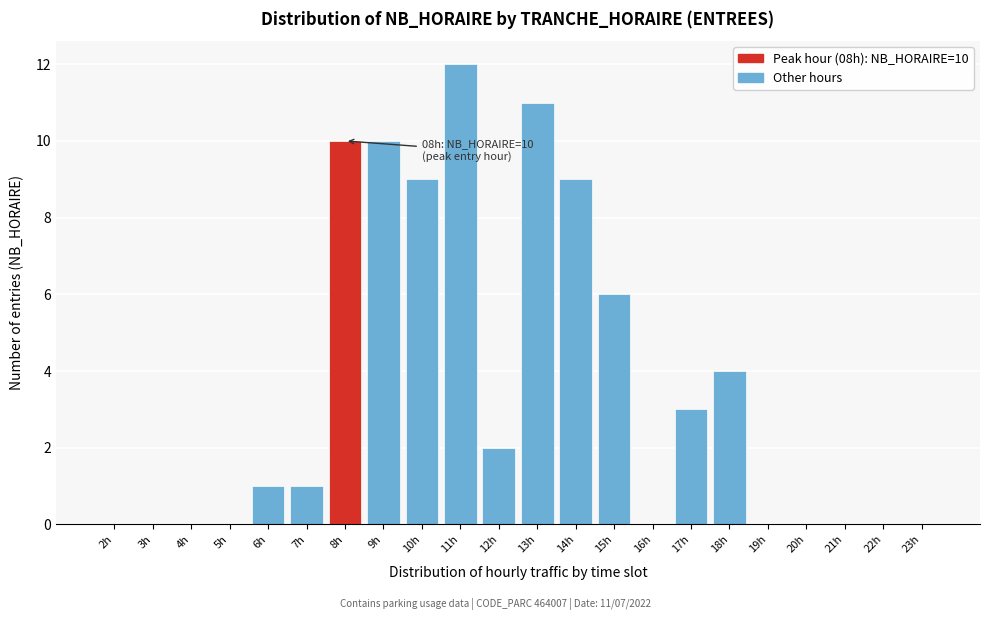

Reading left to right, what are all the values shown in this chart?

2h=0	3h=0	4h=0	5h=0	6h=1	7h=1	8h=10	9h=10	10h=9	11h=12	12h=2	13h=11	14h=9	15h=6	16h=0	17h=3	18h=4	19h=0	20h=0	21h=0	22h=0	23h=0